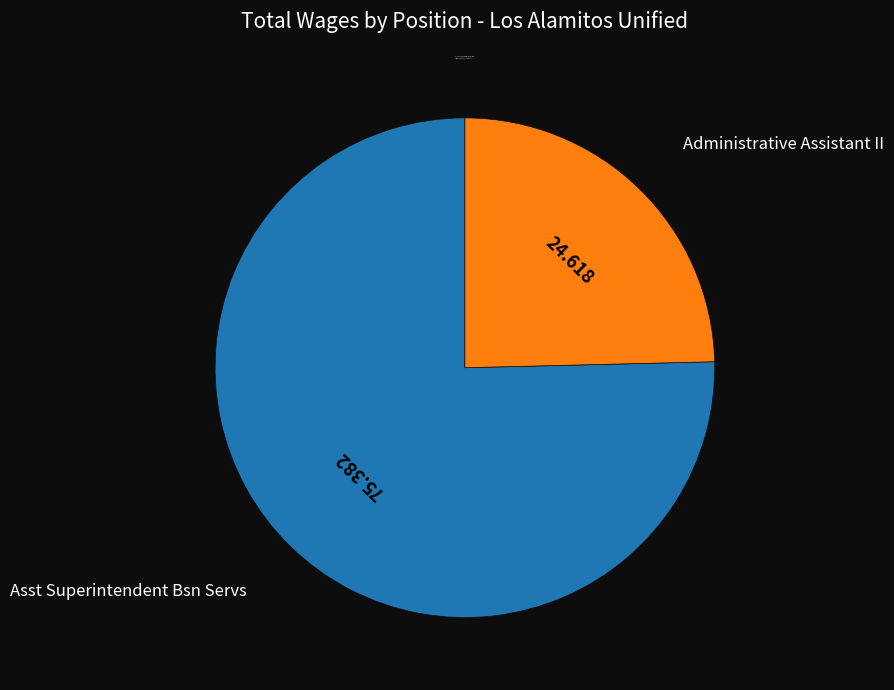

What is the ratio of the value at Administrative Assistant II to the value at Asst Superintendent Bsn Servs?

0.3